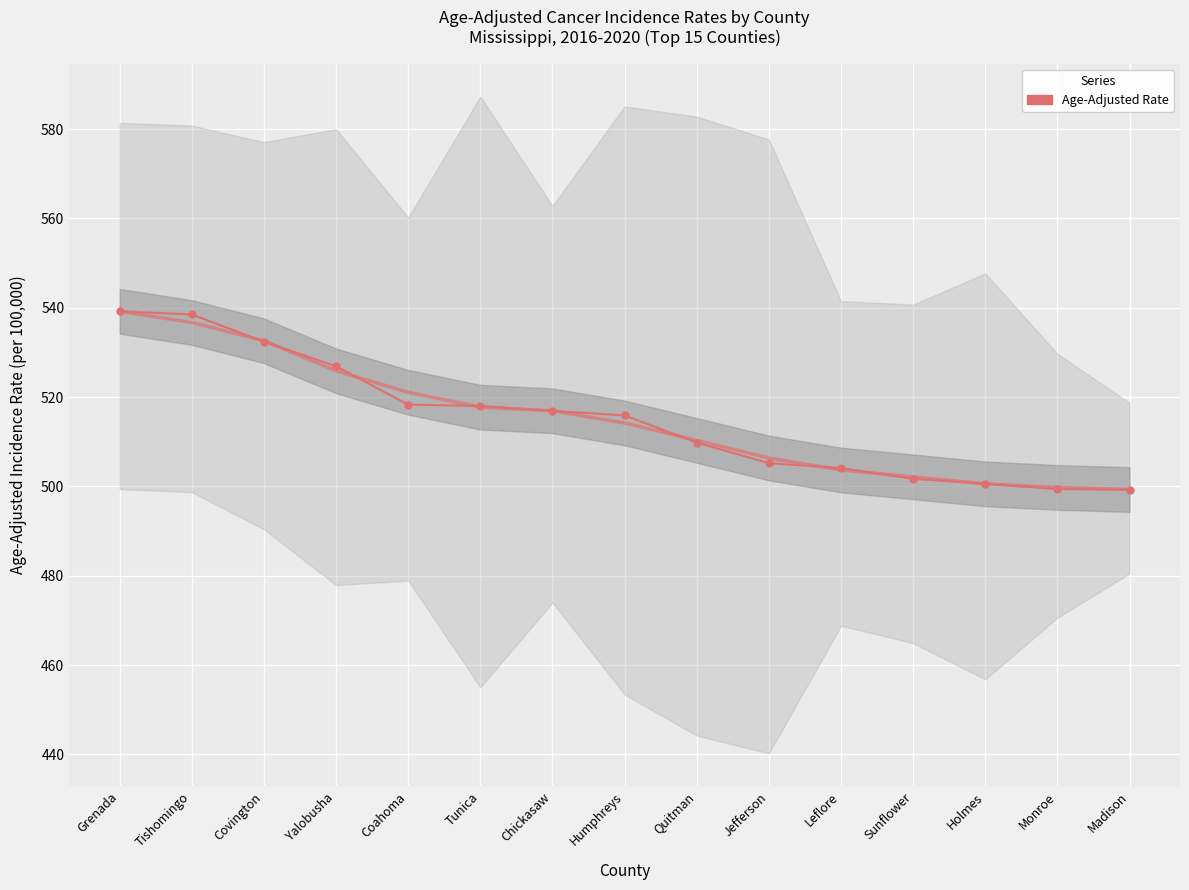

The chart shows a value of 801.3 at Jefferson. True or false?

False